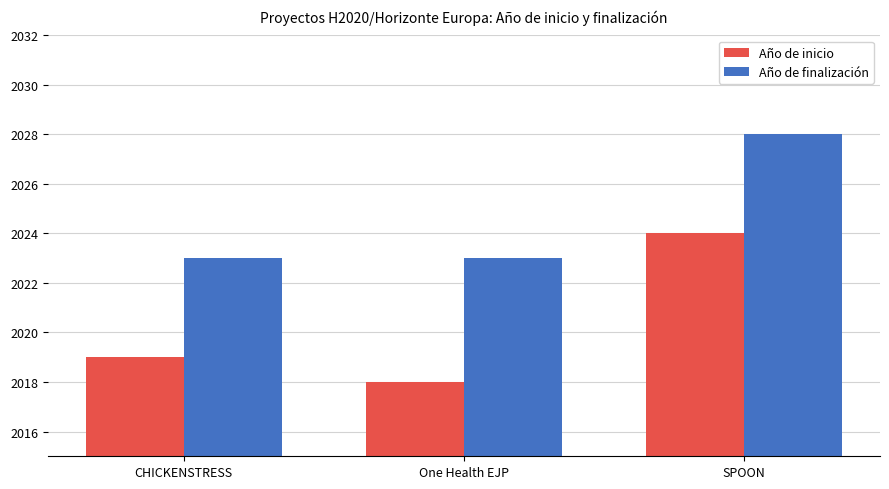

Count the number of data series in this chart.

2